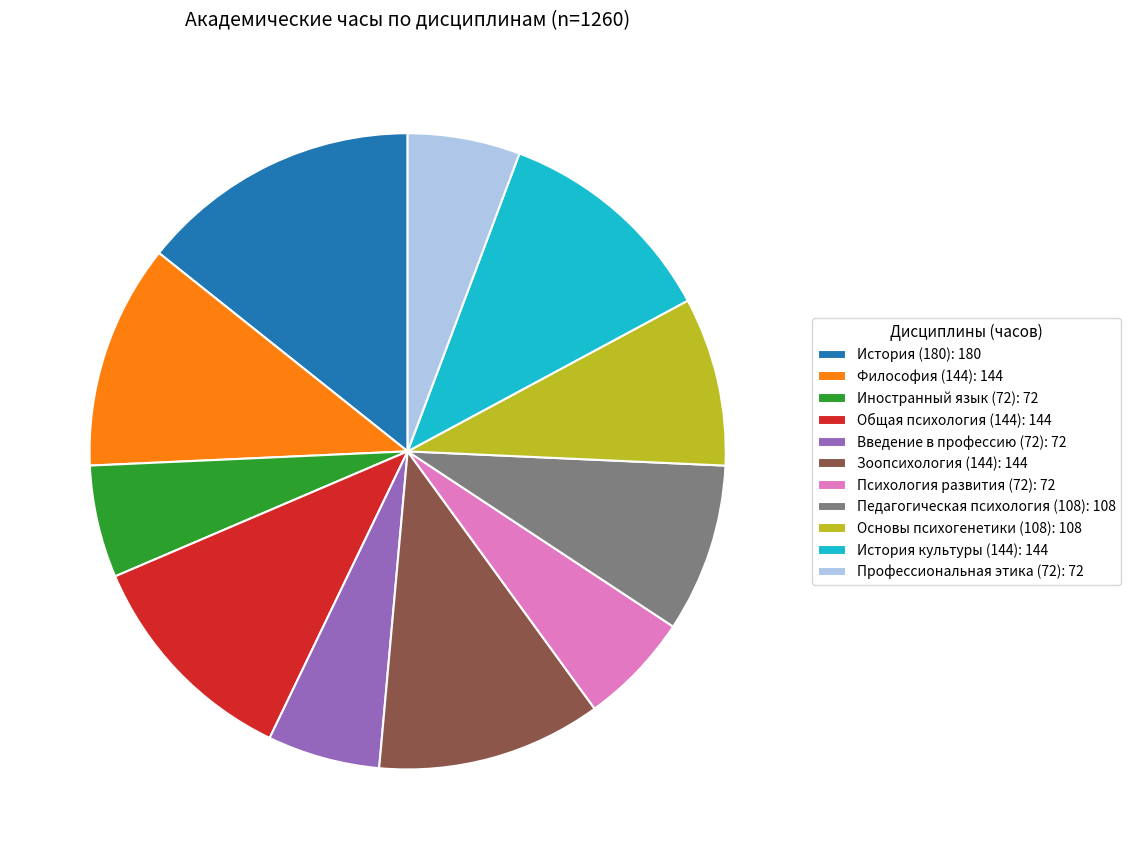

Do Общая психология (144): 144 and Психология развития (72): 72 together represent more than half of the pie?

No